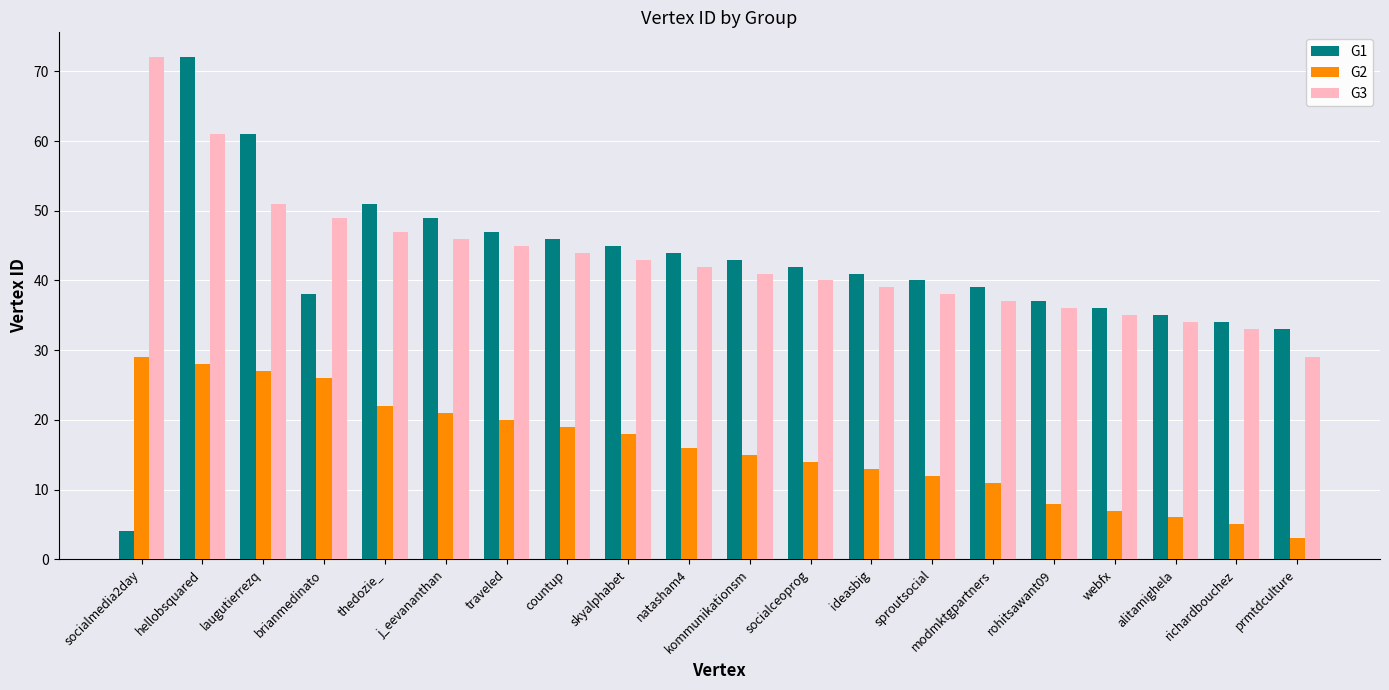

What is the minimum value shown in the chart?

3